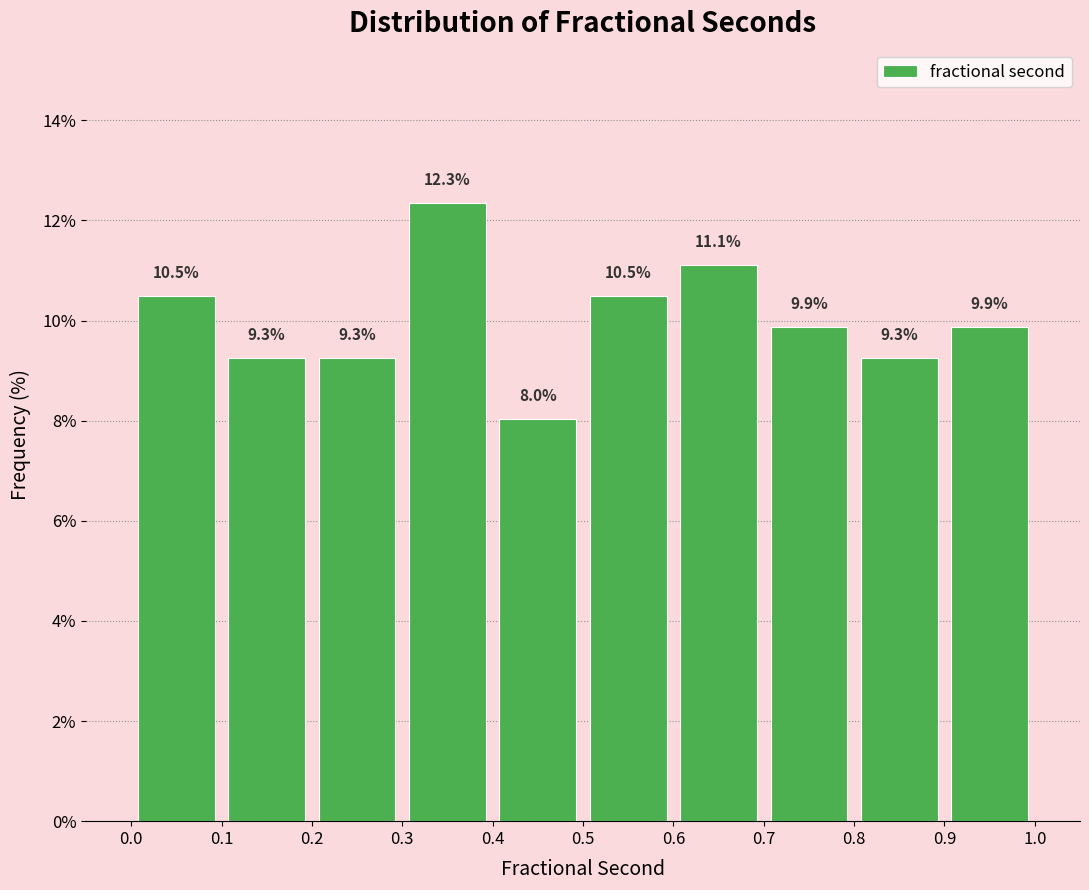

How tall is the bar that spans 0.4 to 0.5 on the x-axis?

8.0